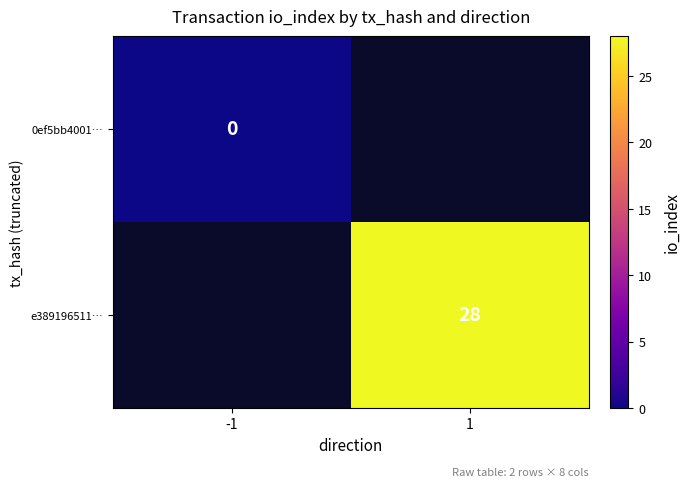

Is the value of e389196511… at 1 greater than the value of 0ef5bb4001… at -1?

Yes